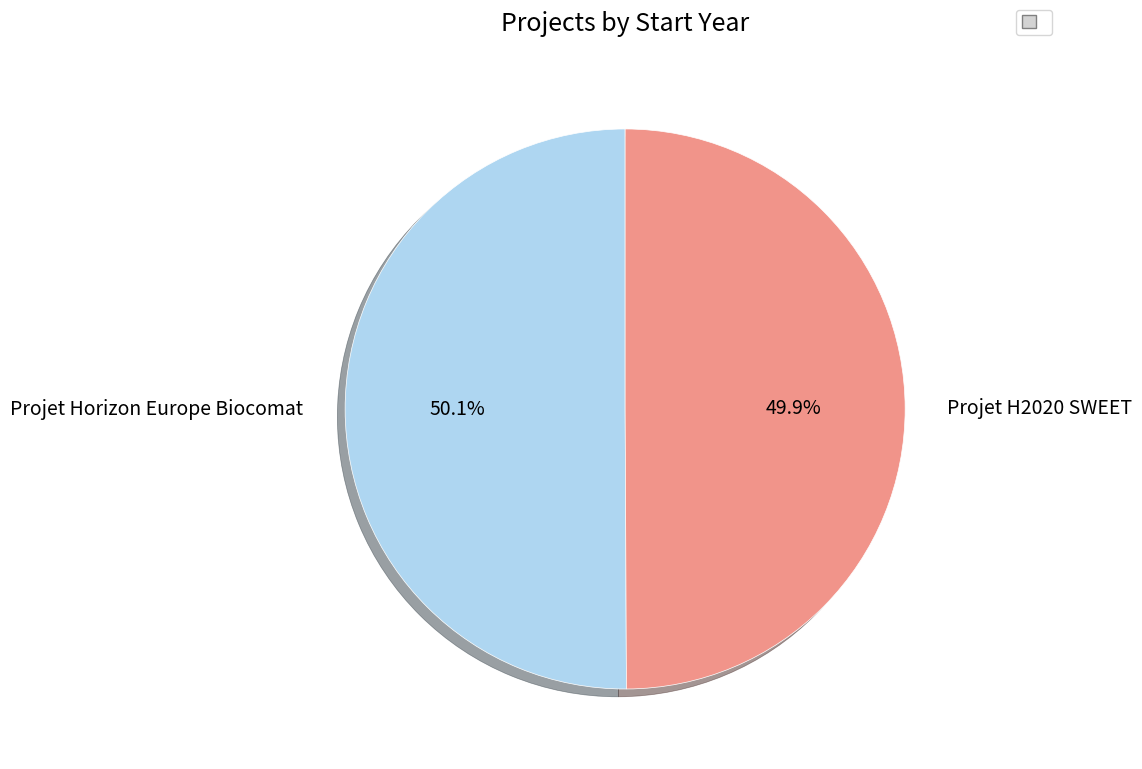

Does any single category account for the majority?

Yes